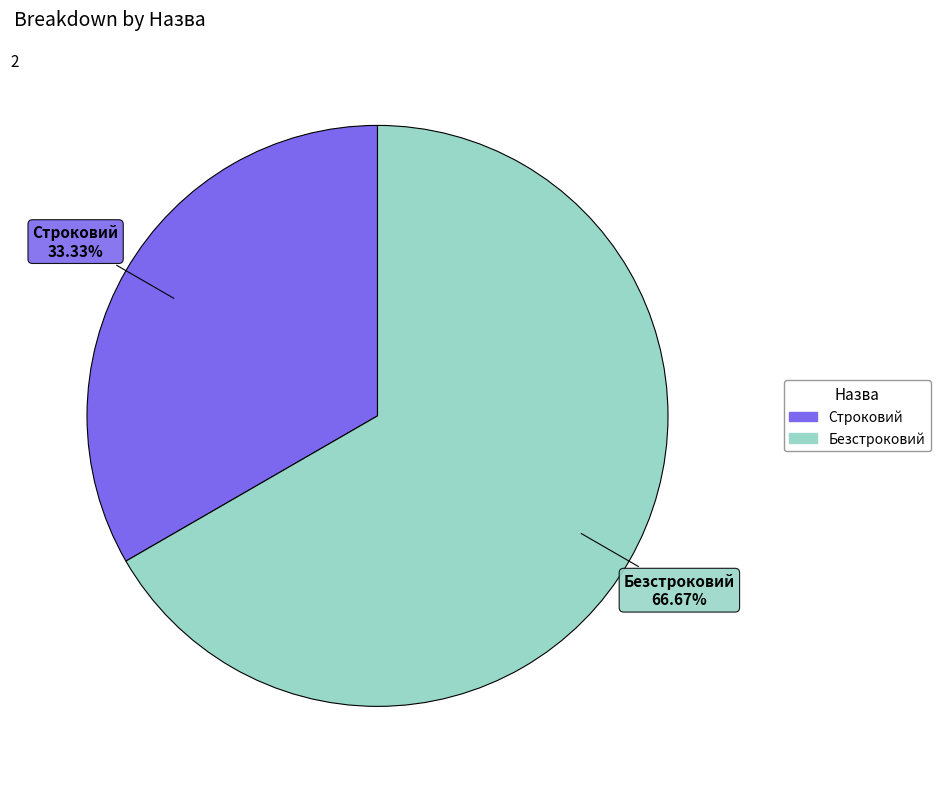

To the nearest percent, what is the combined percentage of Безстроковий and Строковий?

100%